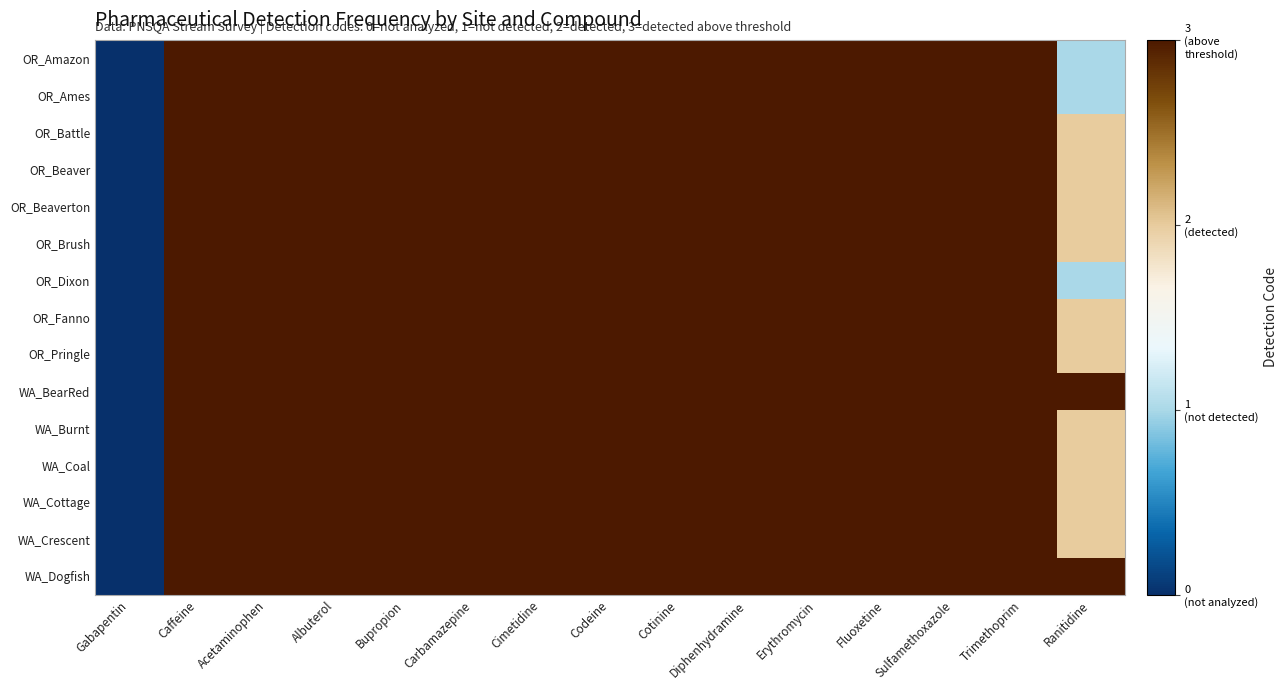

Reading right to left, what are all the values shown in this chart?

OR_Amazon: Ranitidine=1	Trimethoprim=3	Sulfamethoxazole=3	Fluoxetine=3	Erythromycin=3	Diphenhydramine=3	Cotinine=3	Codeine=3	Cimetidine=3	Carbamazepine=3	Bupropion=3	Albuterol=3	Acetaminophen=3	Caffeine=3	Gabapentin=0
OR_Ames: Ranitidine=1	Trimethoprim=3	Sulfamethoxazole=3	Fluoxetine=3	Erythromycin=3	Diphenhydramine=3	Cotinine=3	Codeine=3	Cimetidine=3	Carbamazepine=3	Bupropion=3	Albuterol=3	Acetaminophen=3	Caffeine=3	Gabapentin=0
OR_Battle: Ranitidine=2	Trimethoprim=3	Sulfamethoxazole=3	Fluoxetine=3	Erythromycin=3	Diphenhydramine=3	Cotinine=3	Codeine=3	Cimetidine=3	Carbamazepine=3	Bupropion=3	Albuterol=3	Acetaminophen=3	Caffeine=3	Gabapentin=0
OR_Beaver: Ranitidine=2	Trimethoprim=3	Sulfamethoxazole=3	Fluoxetine=3	Erythromycin=3	Diphenhydramine=3	Cotinine=3	Codeine=3	Cimetidine=3	Carbamazepine=3	Bupropion=3	Albuterol=3	Acetaminophen=3	Caffeine=3	Gabapentin=0
OR_Beaverton: Ranitidine=2	Trimethoprim=3	Sulfamethoxazole=3	Fluoxetine=3	Erythromycin=3	Diphenhydramine=3	Cotinine=3	Codeine=3	Cimetidine=3	Carbamazepine=3	Bupropion=3	Albuterol=3	Acetaminophen=3	Caffeine=3	Gabapentin=0
OR_Brush: Ranitidine=2	Trimethoprim=3	Sulfamethoxazole=3	Fluoxetine=3	Erythromycin=3	Diphenhydramine=3	Cotinine=3	Codeine=3	Cimetidine=3	Carbamazepine=3	Bupropion=3	Albuterol=3	Acetaminophen=3	Caffeine=3	Gabapentin=0
OR_Dixon: Ranitidine=1	Trimethoprim=3	Sulfamethoxazole=3	Fluoxetine=3	Erythromycin=3	Diphenhydramine=3	Cotinine=3	Codeine=3	Cimetidine=3	Carbamazepine=3	Bupropion=3	Albuterol=3	Acetaminophen=3	Caffeine=3	Gabapentin=0
OR_Fanno: Ranitidine=2	Trimethoprim=3	Sulfamethoxazole=3	Fluoxetine=3	Erythromycin=3	Diphenhydramine=3	Cotinine=3	Codeine=3	Cimetidine=3	Carbamazepine=3	Bupropion=3	Albuterol=3	Acetaminophen=3	Caffeine=3	Gabapentin=0
OR_Pringle: Ranitidine=2	Trimethoprim=3	Sulfamethoxazole=3	Fluoxetine=3	Erythromycin=3	Diphenhydramine=3	Cotinine=3	Codeine=3	Cimetidine=3	Carbamazepine=3	Bupropion=3	Albuterol=3	Acetaminophen=3	Caffeine=3	Gabapentin=0
WA_BearRed: Ranitidine=3	Trimethoprim=3	Sulfamethoxazole=3	Fluoxetine=3	Erythromycin=3	Diphenhydramine=3	Cotinine=3	Codeine=3	Cimetidine=3	Carbamazepine=3	Bupropion=3	Albuterol=3	Acetaminophen=3	Caffeine=3	Gabapentin=0
WA_Burnt: Ranitidine=2	Trimethoprim=3	Sulfamethoxazole=3	Fluoxetine=3	Erythromycin=3	Diphenhydramine=3	Cotinine=3	Codeine=3	Cimetidine=3	Carbamazepine=3	Bupropion=3	Albuterol=3	Acetaminophen=3	Caffeine=3	Gabapentin=0
WA_Coal: Ranitidine=2	Trimethoprim=3	Sulfamethoxazole=3	Fluoxetine=3	Erythromycin=3	Diphenhydramine=3	Cotinine=3	Codeine=3	Cimetidine=3	Carbamazepine=3	Bupropion=3	Albuterol=3	Acetaminophen=3	Caffeine=3	Gabapentin=0
WA_Cottage: Ranitidine=2	Trimethoprim=3	Sulfamethoxazole=3	Fluoxetine=3	Erythromycin=3	Diphenhydramine=3	Cotinine=3	Codeine=3	Cimetidine=3	Carbamazepine=3	Bupropion=3	Albuterol=3	Acetaminophen=3	Caffeine=3	Gabapentin=0
WA_Crescent: Ranitidine=2	Trimethoprim=3	Sulfamethoxazole=3	Fluoxetine=3	Erythromycin=3	Diphenhydramine=3	Cotinine=3	Codeine=3	Cimetidine=3	Carbamazepine=3	Bupropion=3	Albuterol=3	Acetaminophen=3	Caffeine=3	Gabapentin=0
WA_Dogfish: Ranitidine=3	Trimethoprim=3	Sulfamethoxazole=3	Fluoxetine=3	Erythromycin=3	Diphenhydramine=3	Cotinine=3	Codeine=3	Cimetidine=3	Carbamazepine=3	Bupropion=3	Albuterol=3	Acetaminophen=3	Caffeine=3	Gabapentin=0